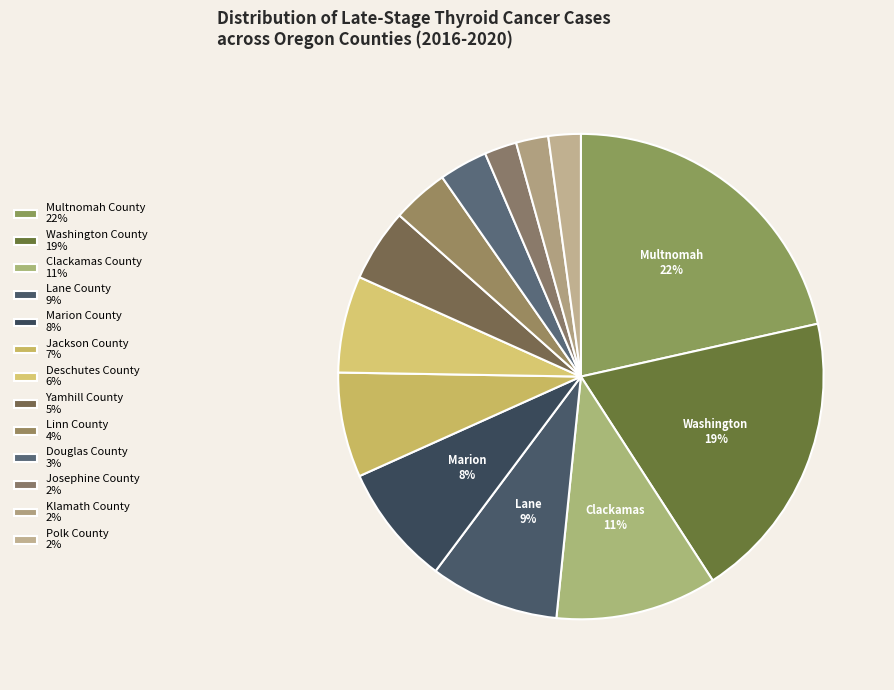

Which slice is the smallest?

Josephine County